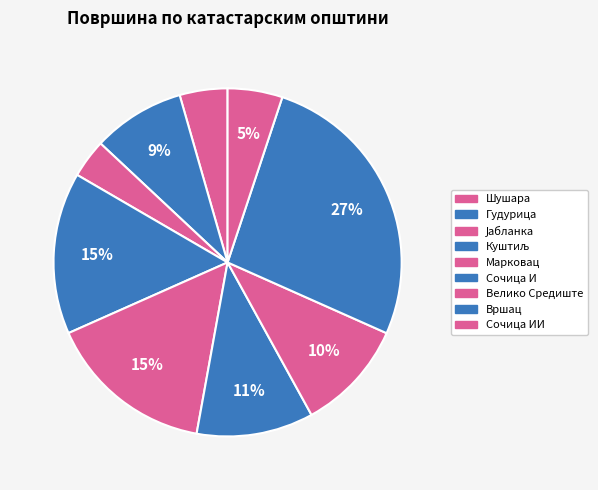

How many segments does this pie chart have?

9